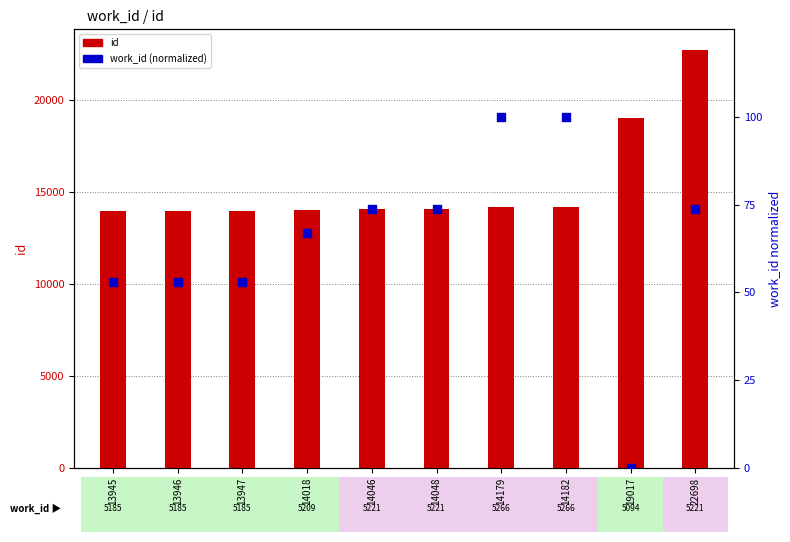

What are all the series names shown in the legend?

id, work_id (normalized)